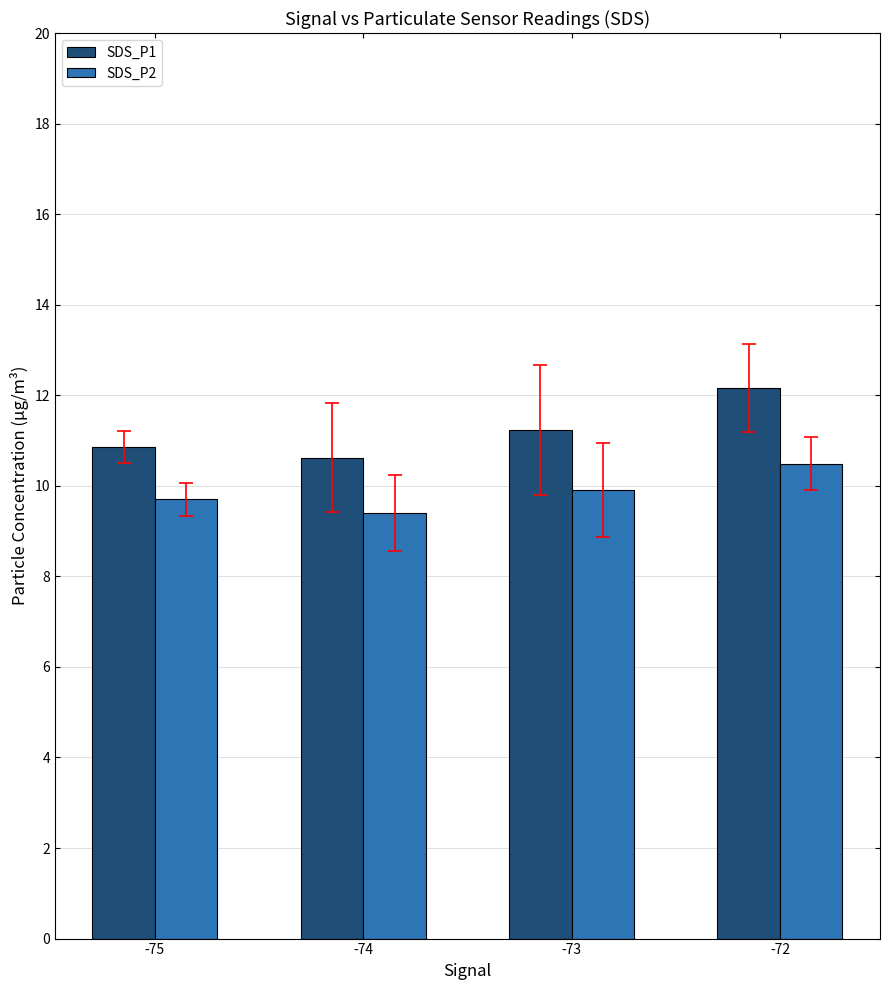

What are all the series names shown in the legend?

SDS_P1, SDS_P2